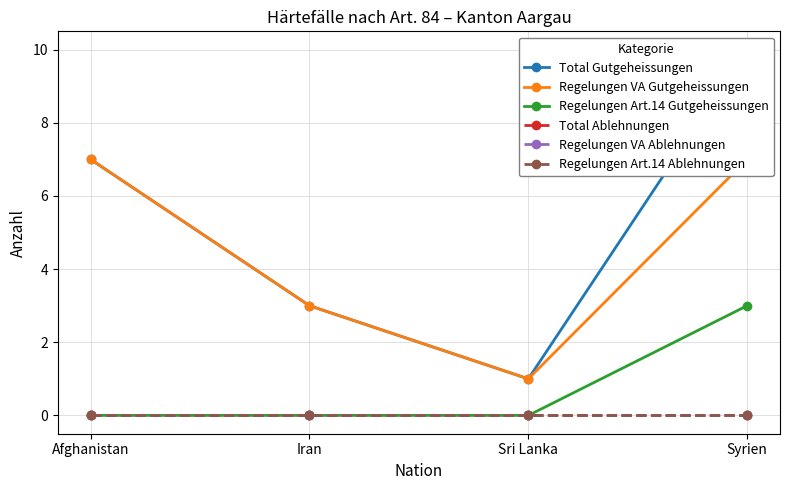

True or false: Total Ablehnungen and Regelungen VA Gutgeheissungen intersect in this chart.

False